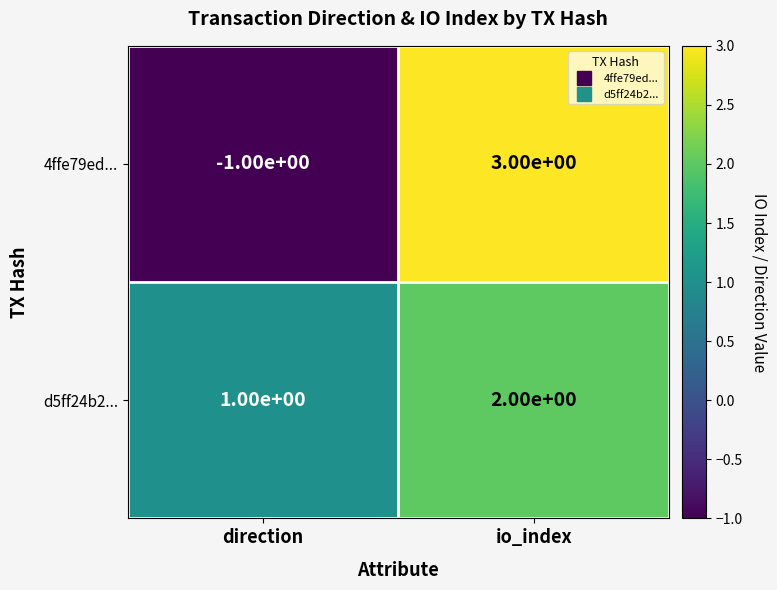

How many categories are shown in the chart?

2